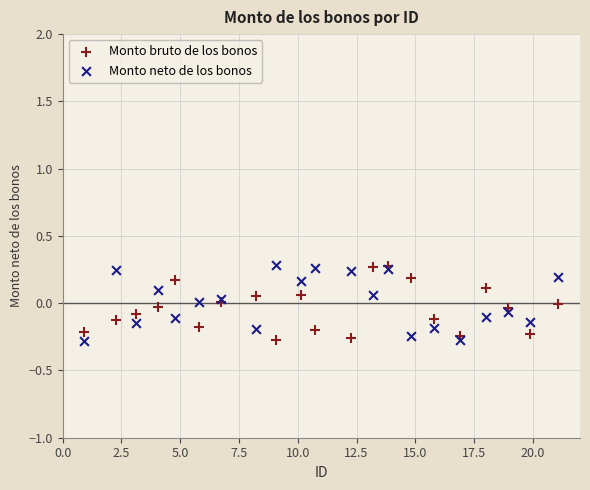

What are all the series names shown in the legend?

Monto bruto de los bonos, Monto neto de los bonos